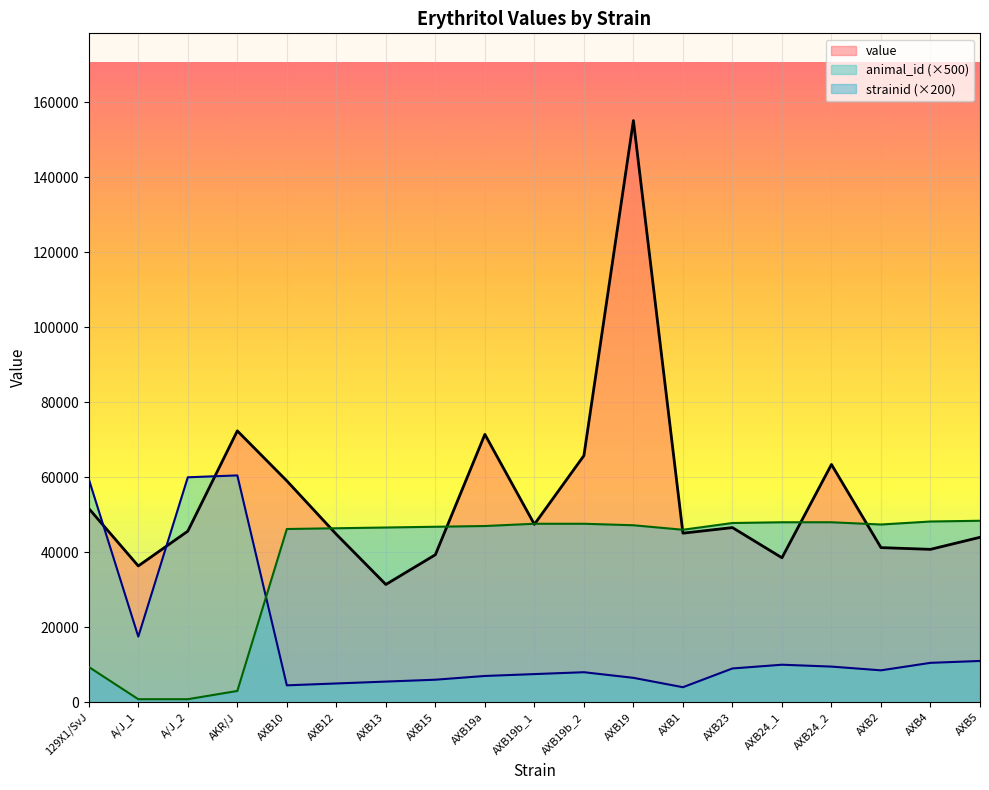

Reading left to right, list all the values displayed in this chart.

value: 51675.1	36345.9	45623.9	72379.0	59046.3	44786.2	31403.0	39335.8	71443.0	47445.7	65779.0	155152.5	45087.1	46578.8	38529.7	63415.6	41234.5	40776.6	43990.2
animal_id: 59500.0	17500.0	60000.0	60500.0	4500.0	5000.0	5500.0	6000.0	7000.0	7500.0	8000.0	6500.0	4000.0	9000.0	10000.0	9500.0	8500.0	10500.0	11000.0
strainid: 9400.0	800.0	800.0	3000.0	46200.0	46400.0	46600.0	46800.0	47000.0	47600.0	47600.0	47200.0	46000.0	47800.0	48000.0	48000.0	47400.0	48200.0	48400.0